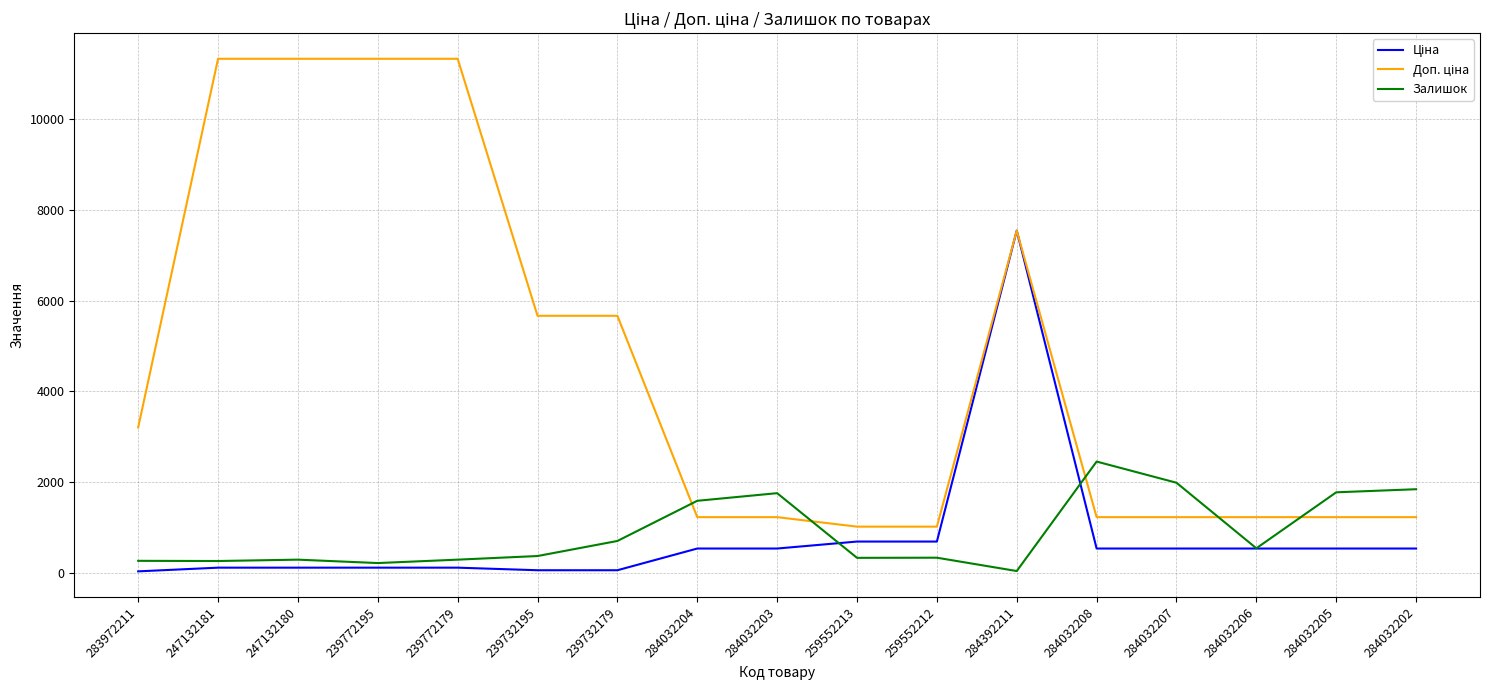

At which category is the sum across all series the highest?

284392211